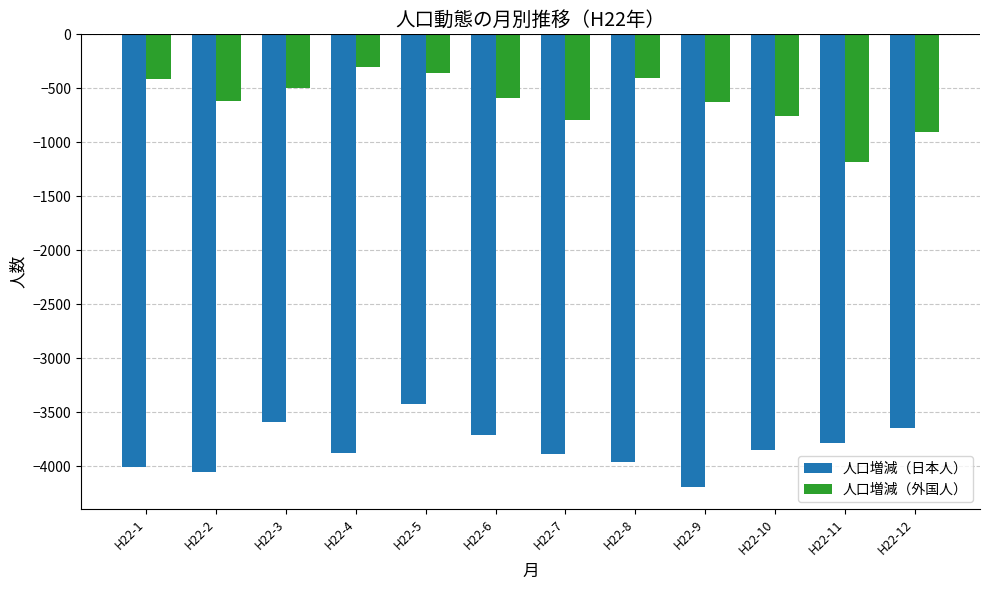

How many data points in 人口増減（日本人） are less than -3855?

6